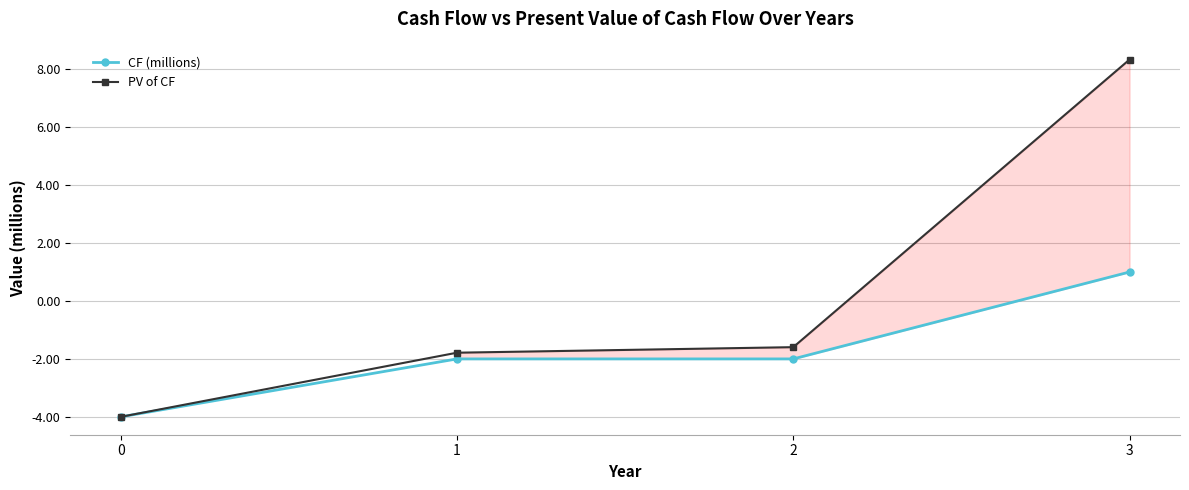

The value of CF (millions) at 2 is -3.5. True or false?

False